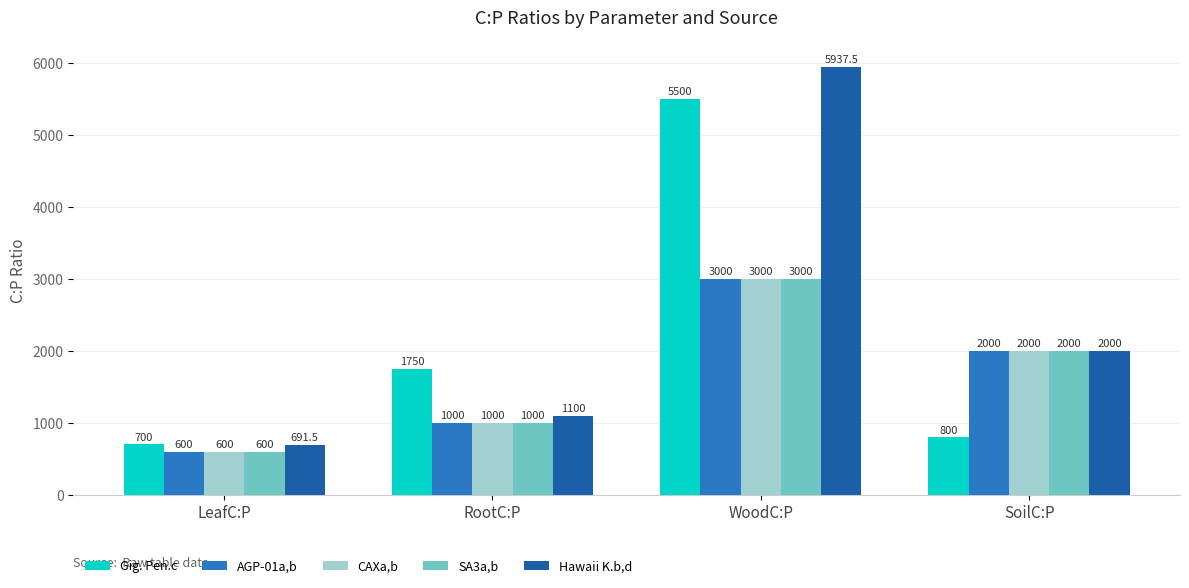

Which series has the largest total across all categories?

Hawaii K.b,d